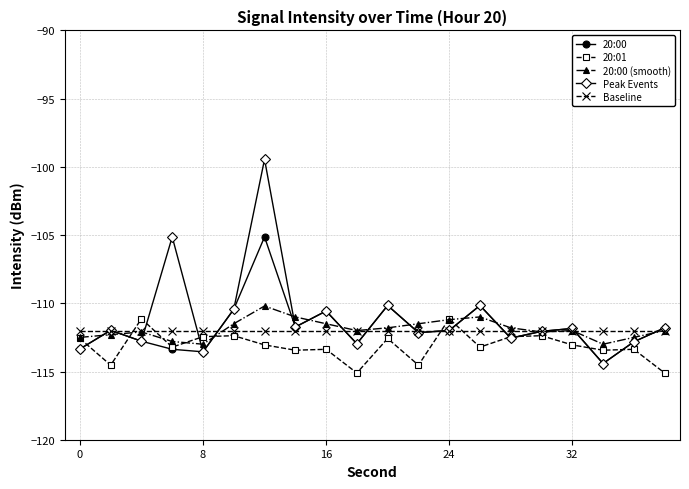

After their last crossing, which series has the higher values: Peak Events or 20:01?

Peak Events